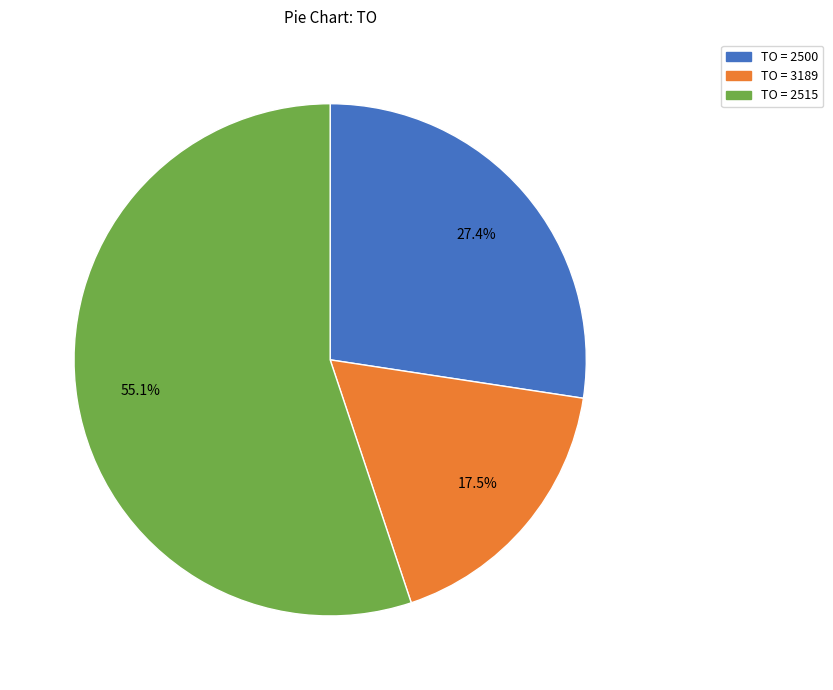

Is there any slice that represents more than half of the pie?

Yes